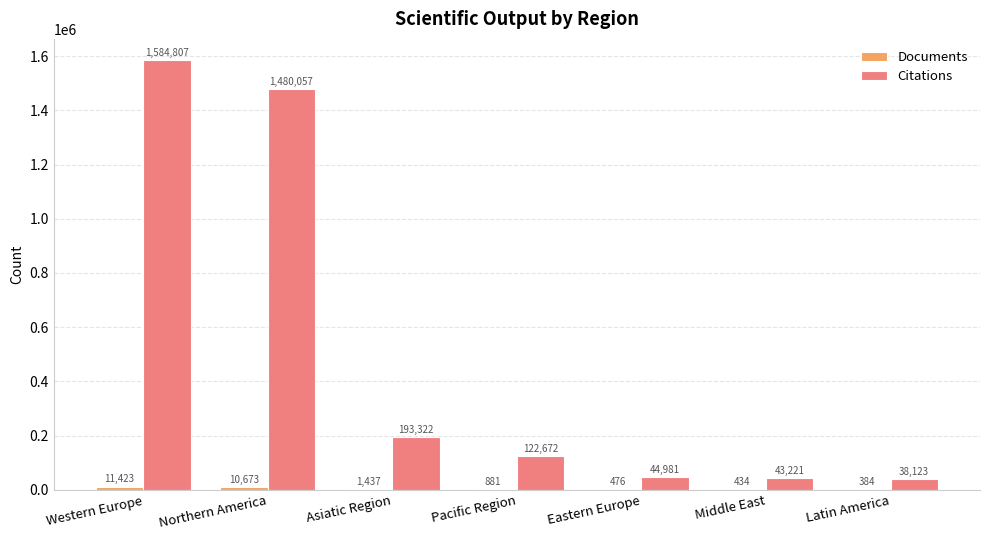

The Citations series shows 122672 at Pacific Region. True or false?

True